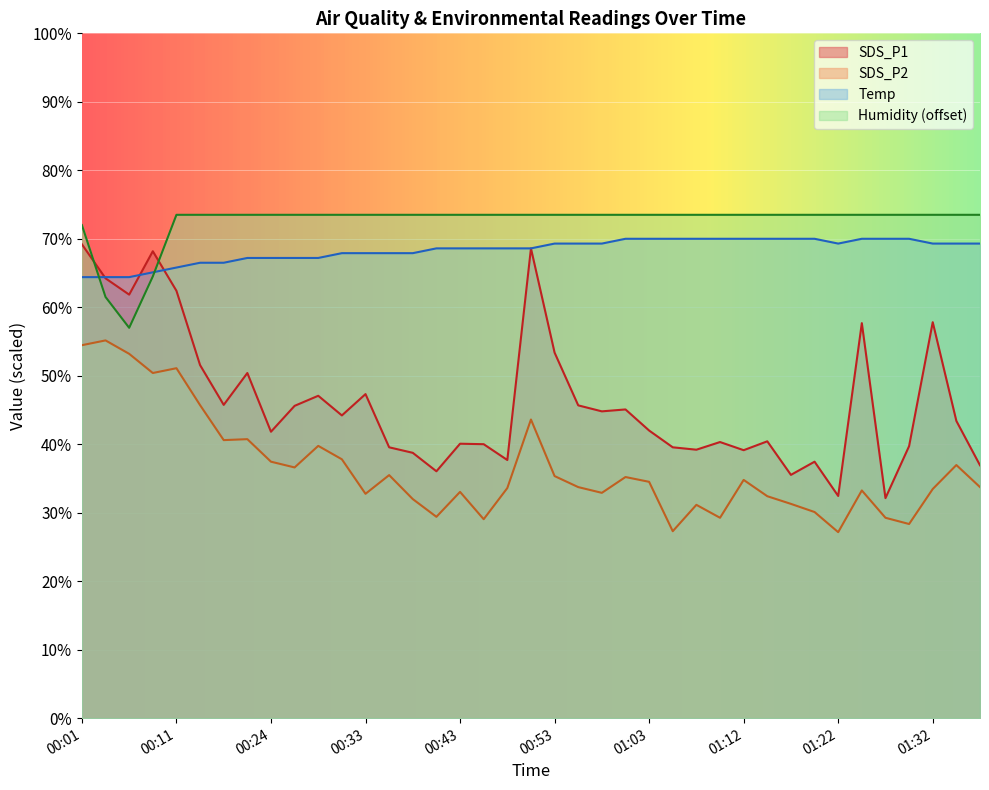

At which category does the chart reach its minimum across all series?

01:22